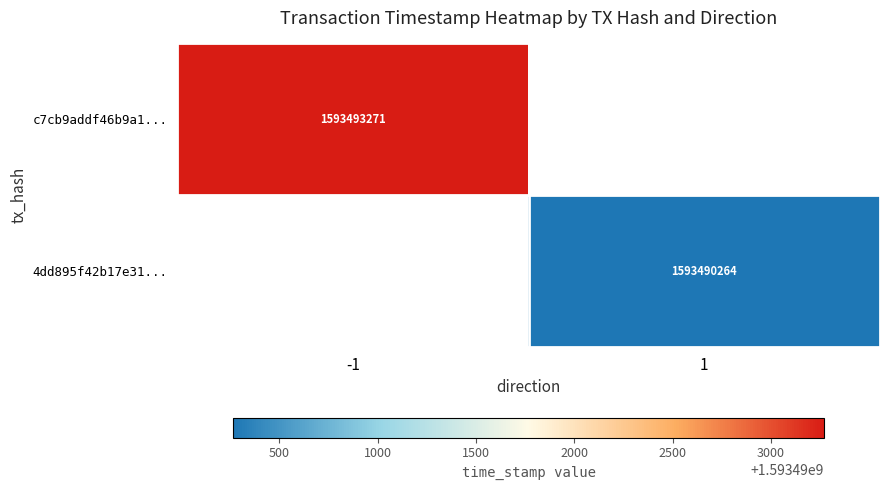

Which label corresponds to the largest value in the chart?

-1